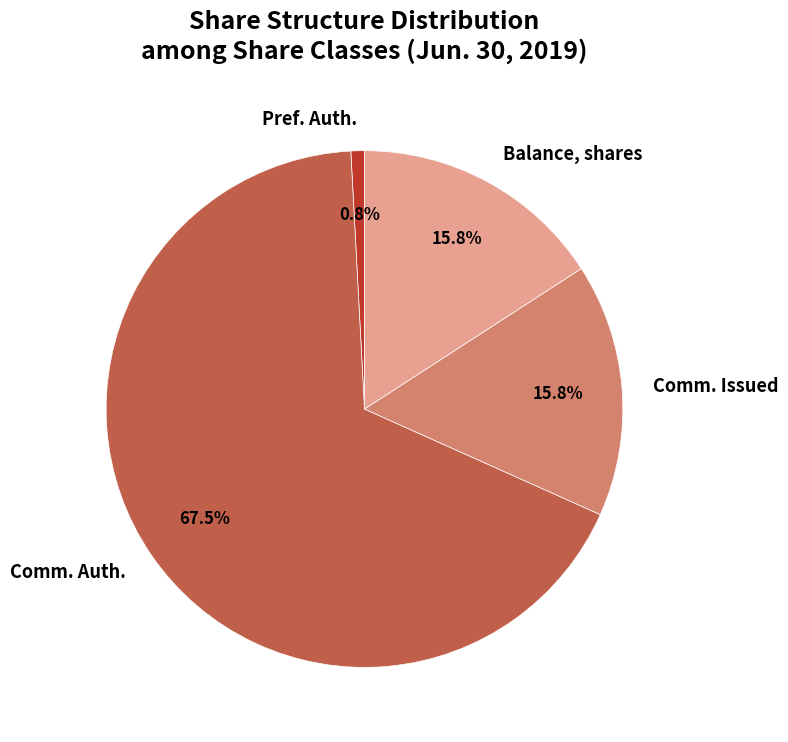

Is there any slice that represents more than half of the pie?

Yes